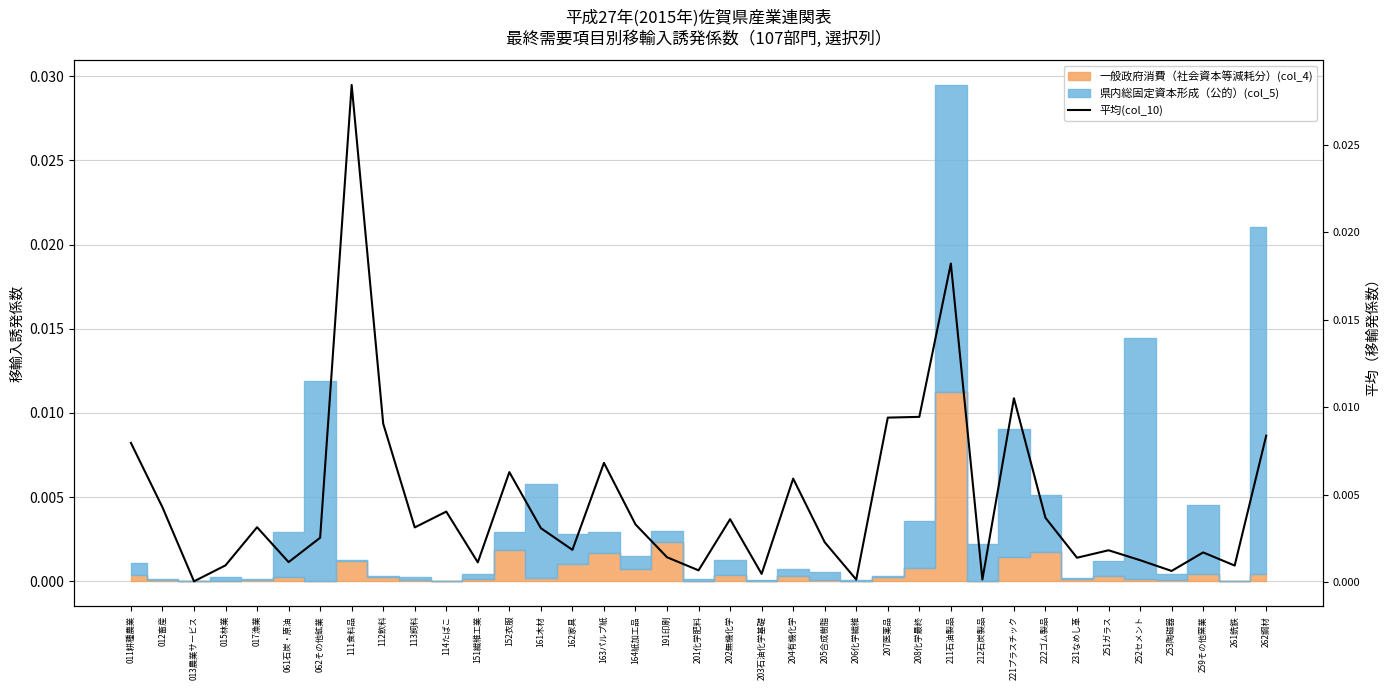

Which label corresponds to the largest value in the chart?

111食料品